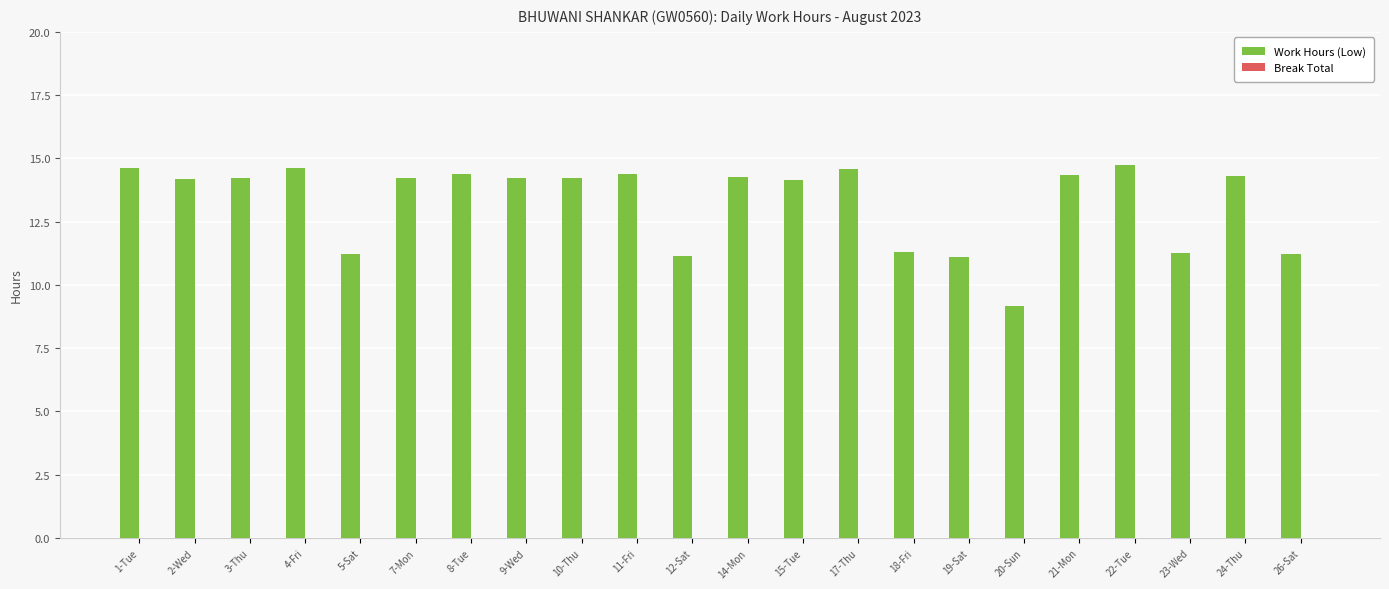

What is the sum of the values at 8-Tue and 1-Tue?

29.0